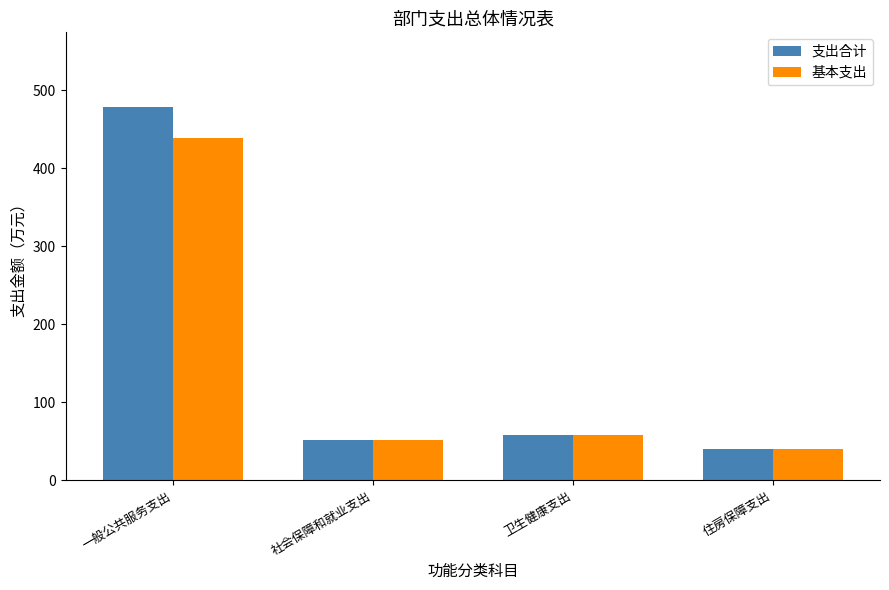

Reading right to left, transcribe all the data shown in this chart.

支出合计: 39.5	57.9	51.1	478.3
基本支出: 39.5	57.9	51.1	438.9